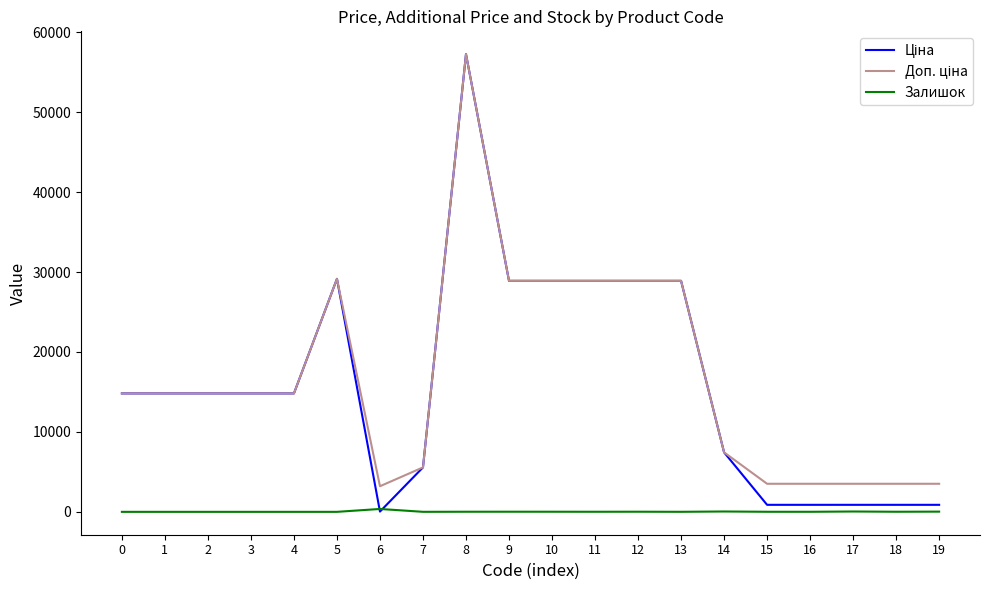

What is the maximum value shown in the chart?

57258.0